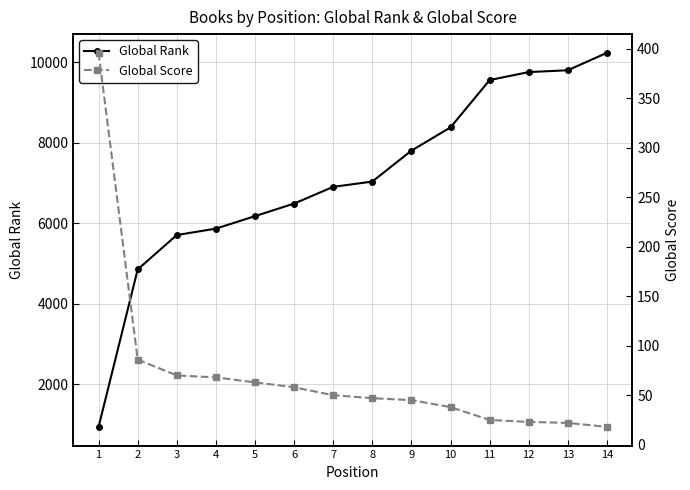

What is the total value across all series at 6?

6549